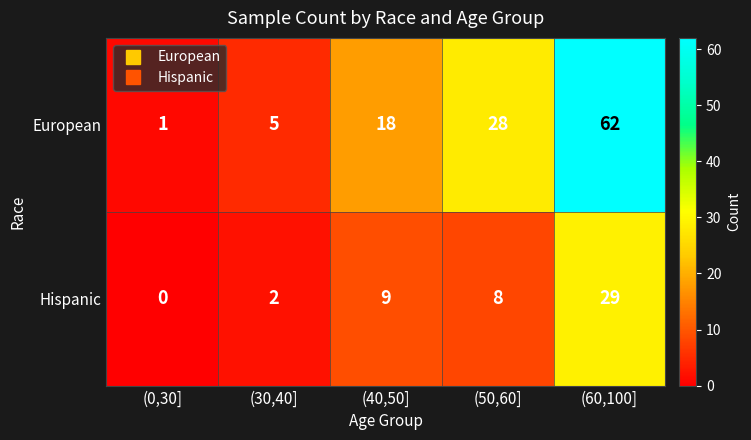

The value of Hispanic at (60,100] is 38. True or false?

False